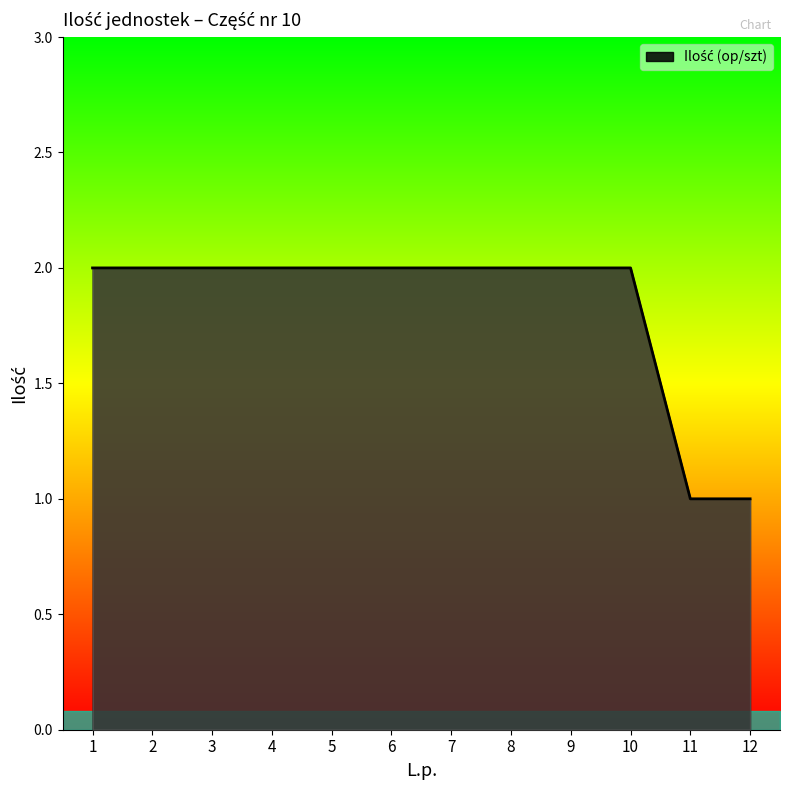

True or false: the data shows 0 at 11.

False